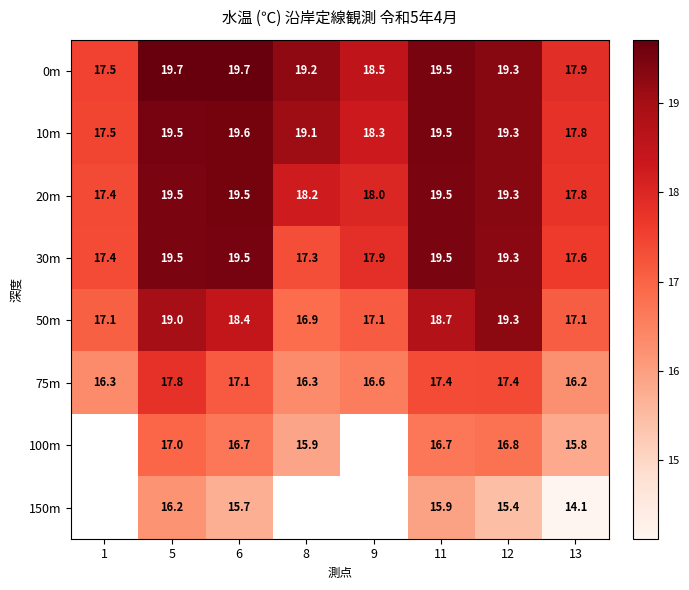

Which has a higher value, 12 or 8?

12